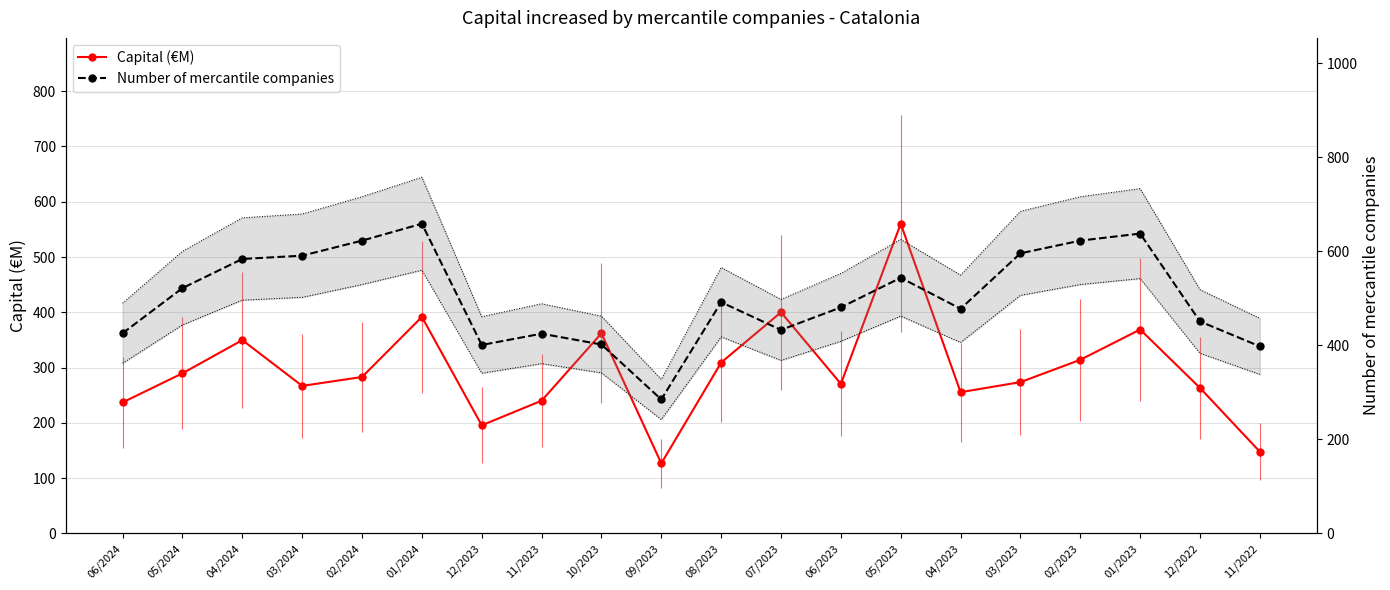

Rank the series by their average value, from highest to lowest.

Number of mercantile companies, Capital (€M)